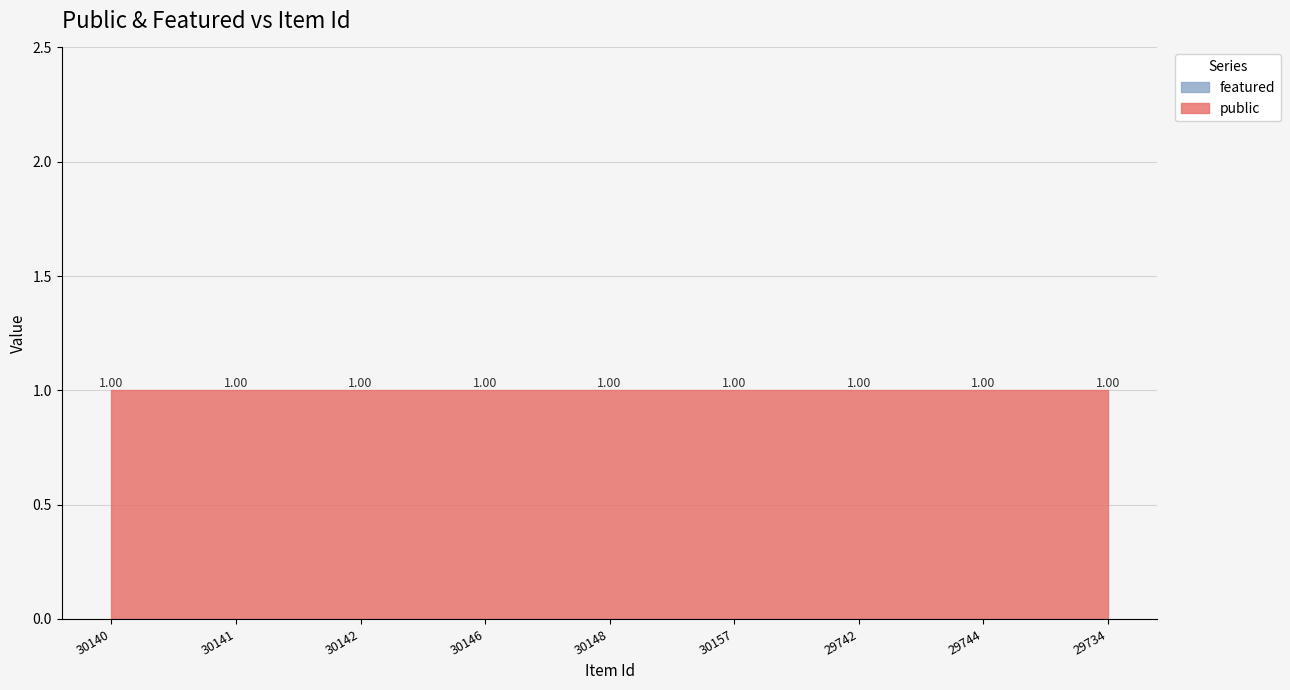

The value of featured at 29734 is 0. True or false?

True